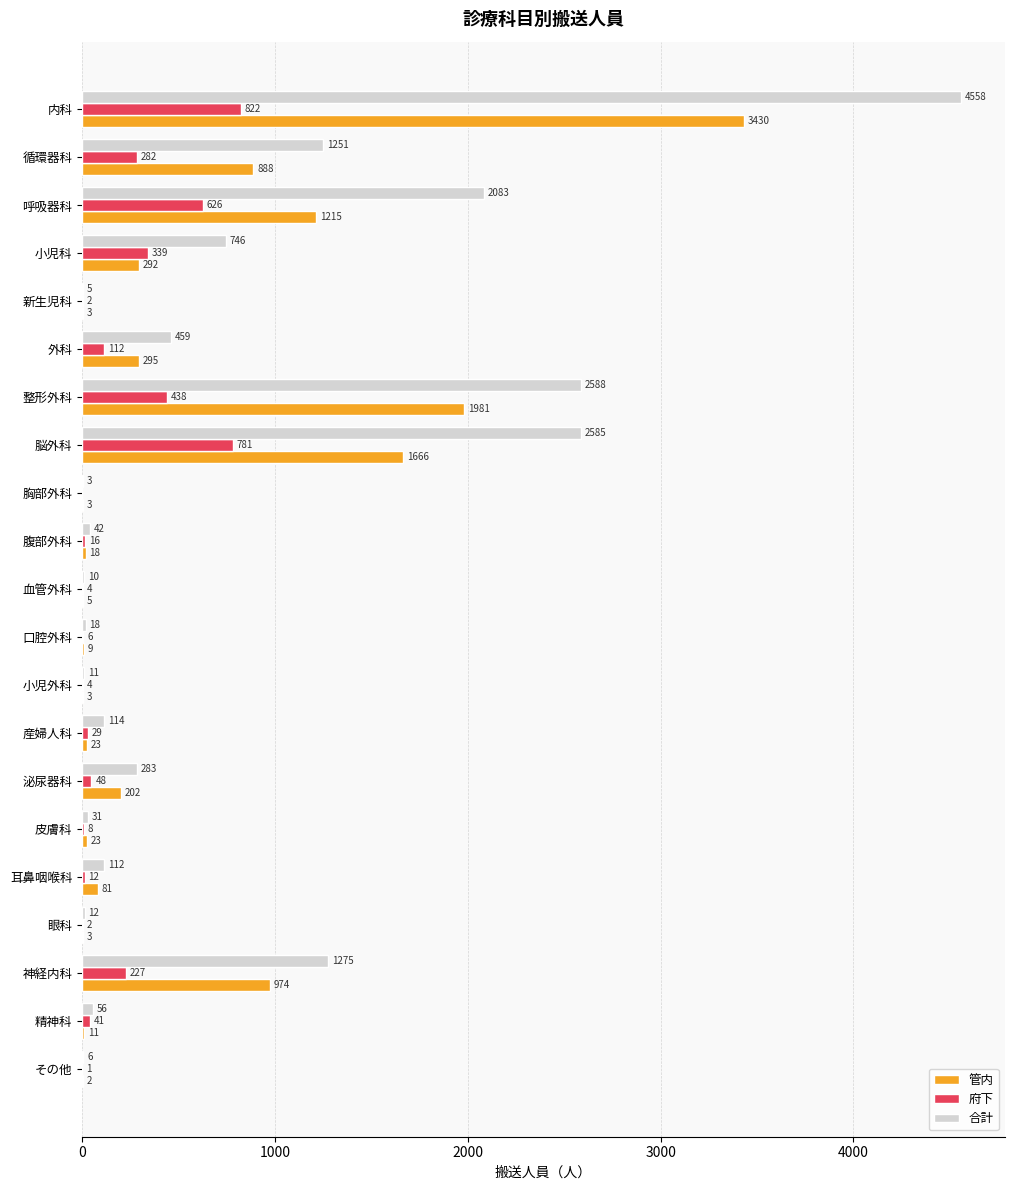

What is the total value across all series at 皮膚科?

62